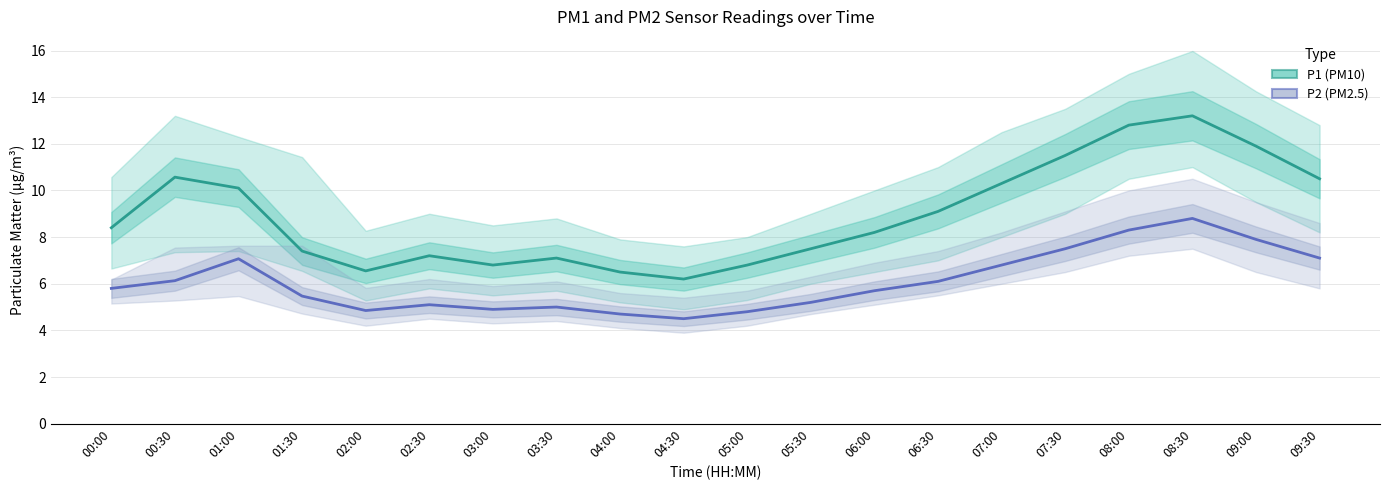

True or false: P1 (PM10) has more than 0 interior local peaks.

True